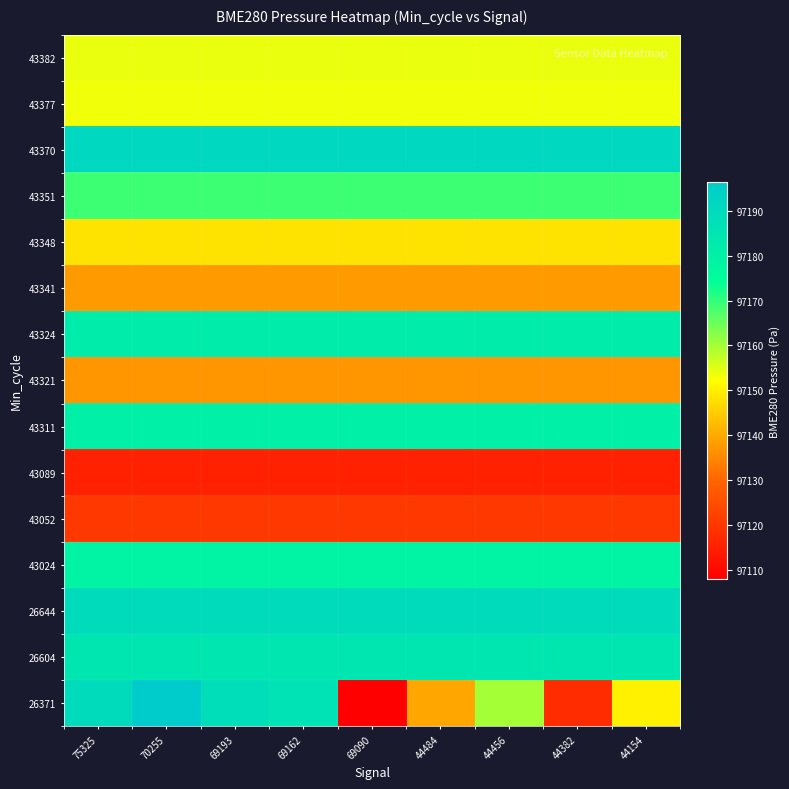

Rank the series by their maximum value, from lowest to highest.

43089, 43052, 43321, 43341, 43348, 43377, 43382, 43351, 43024, 43311, 43324, 26604, 26644, 43370, 26371